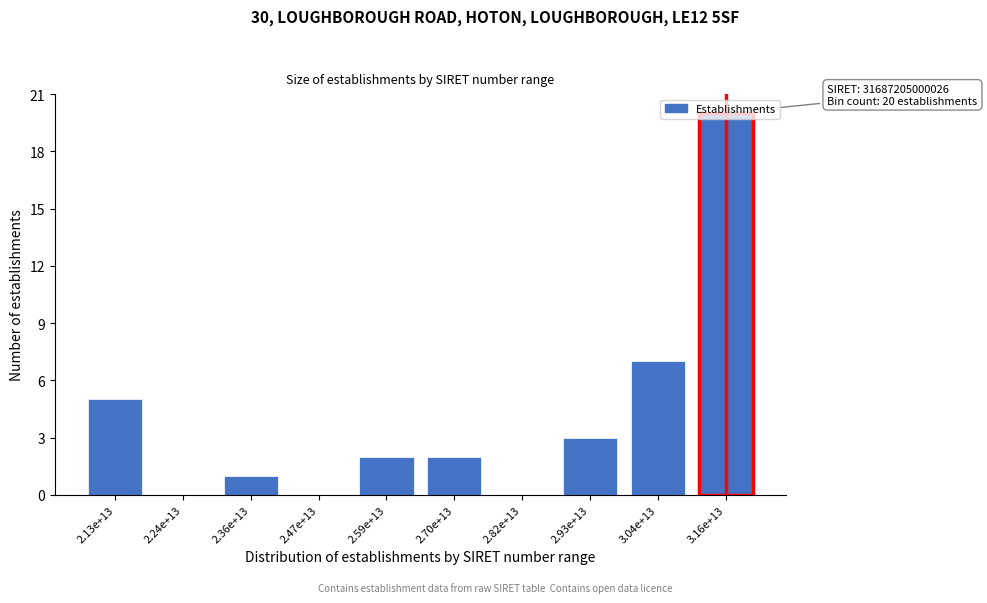

What is the sum of the values at 2.59e+13 and 2.70e+13?

4